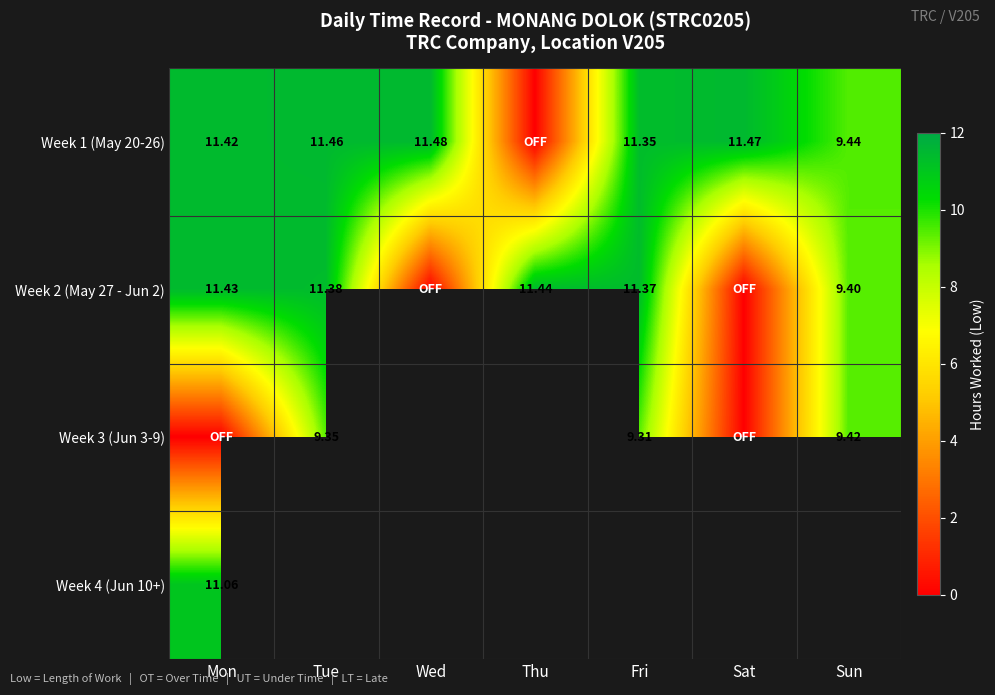

How many series are shown in this chart?

4